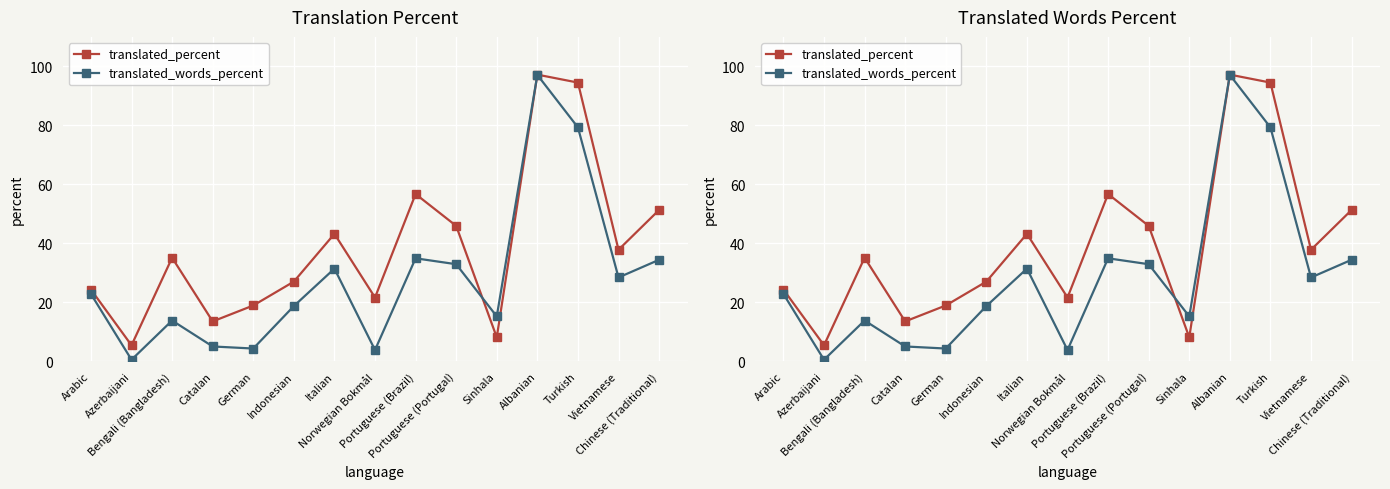

What is the sum of all translated_percent values?

580.5